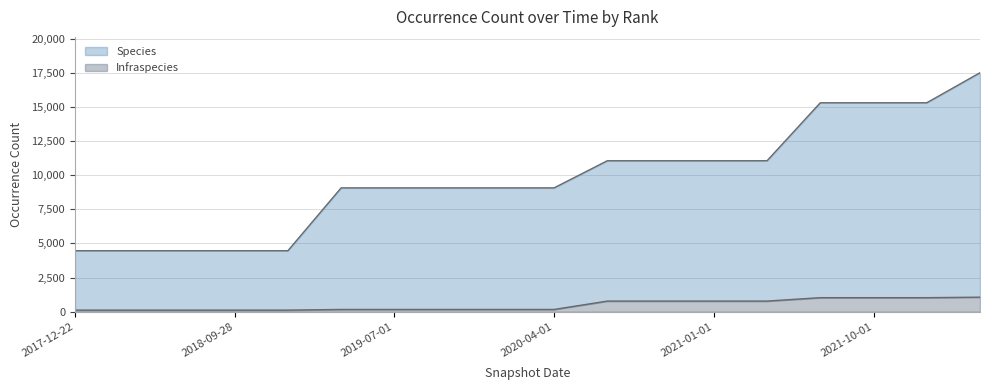

What is the label of the 11th point from the left?

2020-07-01